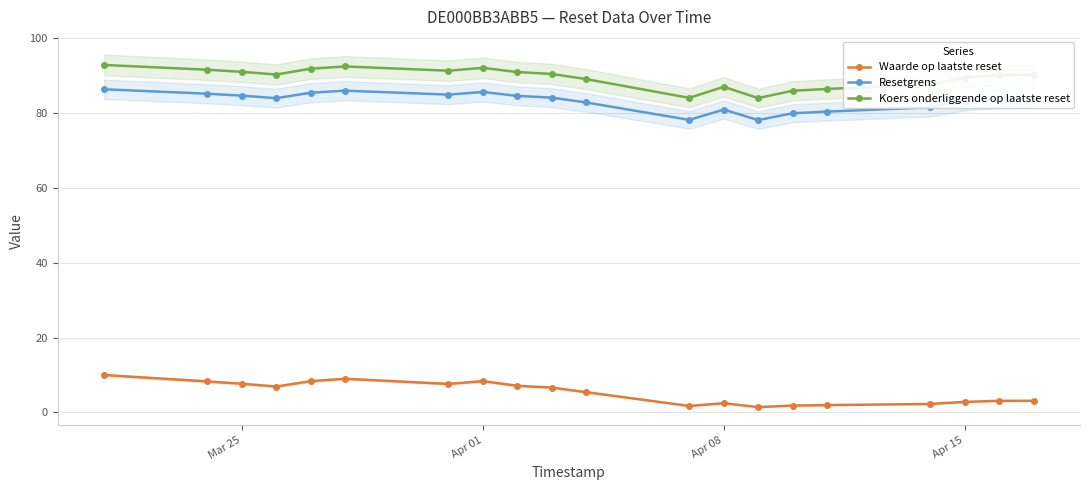

What is the highest value of the Koers onderliggende op laatste reset series?

92.9